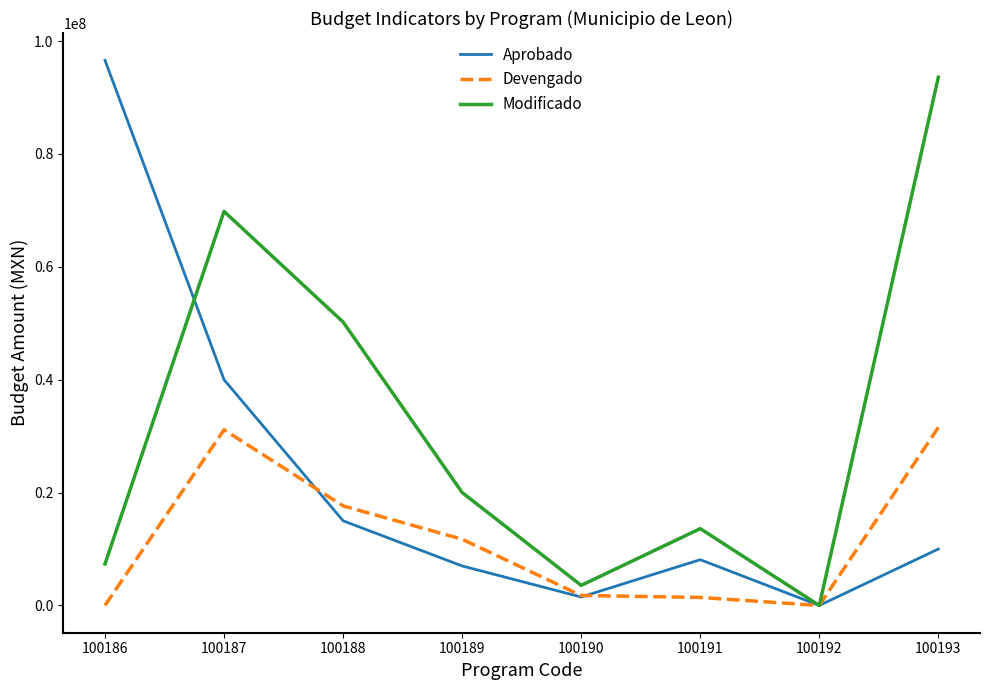

List the series in order of their overall mean, lowest first.

Devengado, Aprobado, Modificado